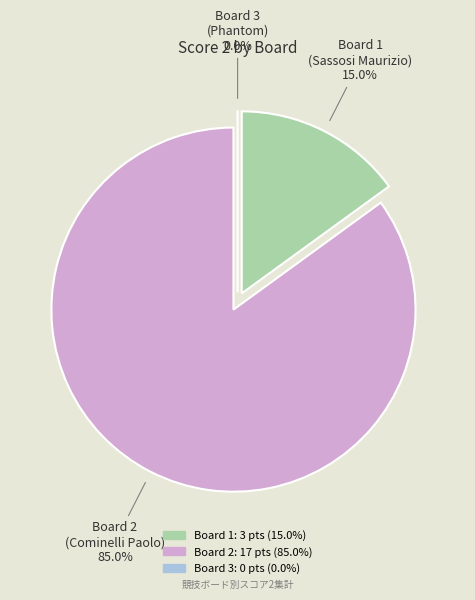

To the nearest percent, what is the difference between the Board 2
(Cominelli Paolo) and Board 3
(Phantom) slice percentages?

85%